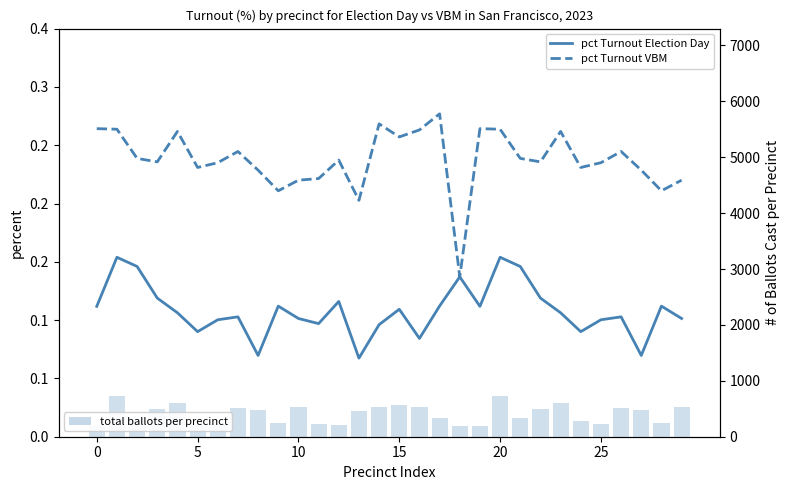

Are the bars horizontal?

No